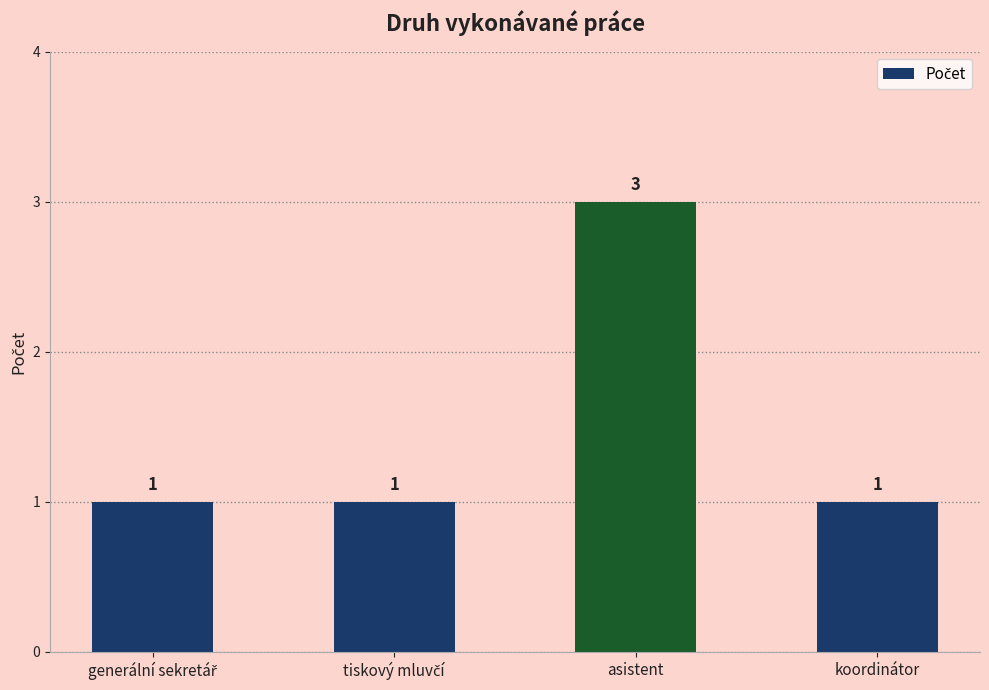

How many series are shown in this chart?

1